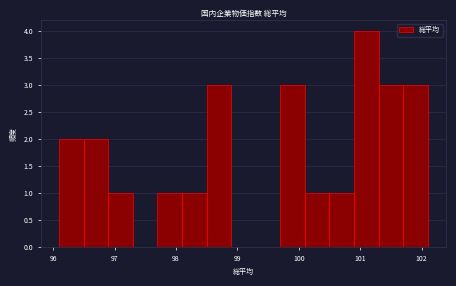

How tall is the bar that spans 96.5 to 96.9 on the x-axis? The values are not printed on the chart, so give them approximately, as read against the axis.

2